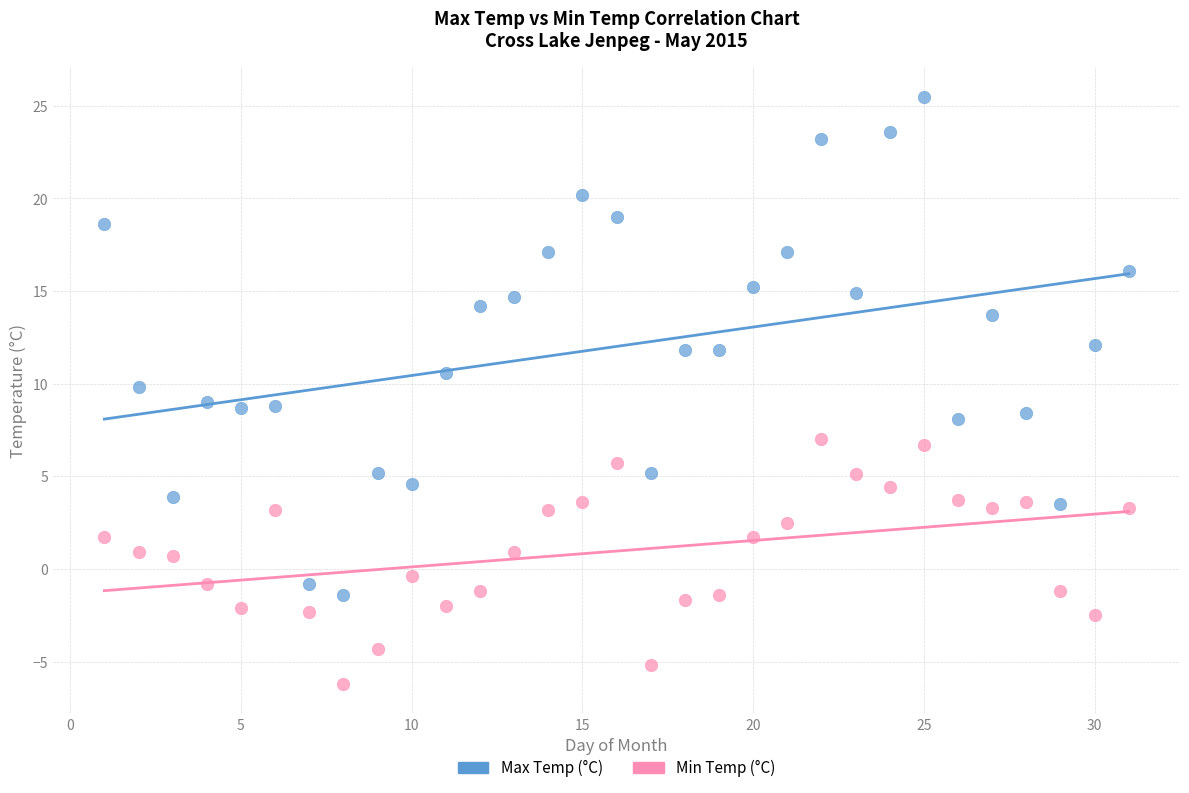

Across all data points, what is the range of Y values (max minus min)?

31.7